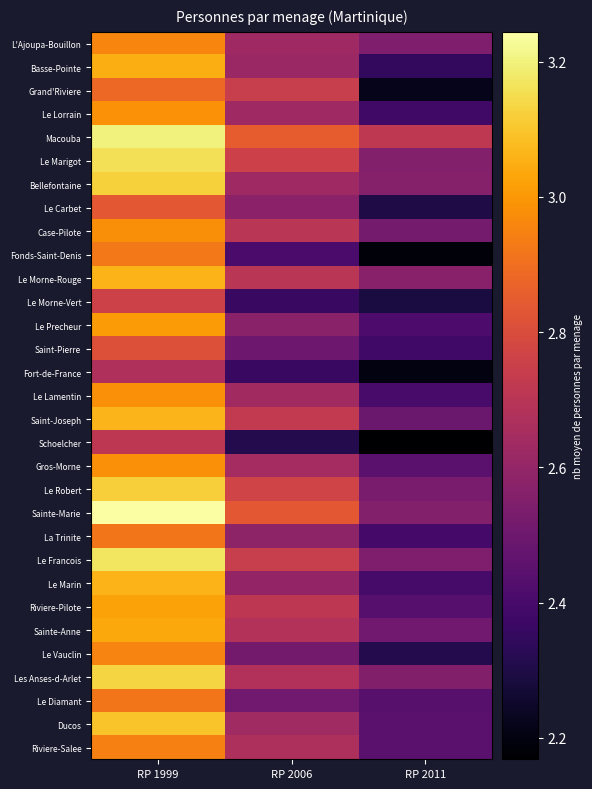

What is the spread (max minus min) of values at RP 2011?

0.5